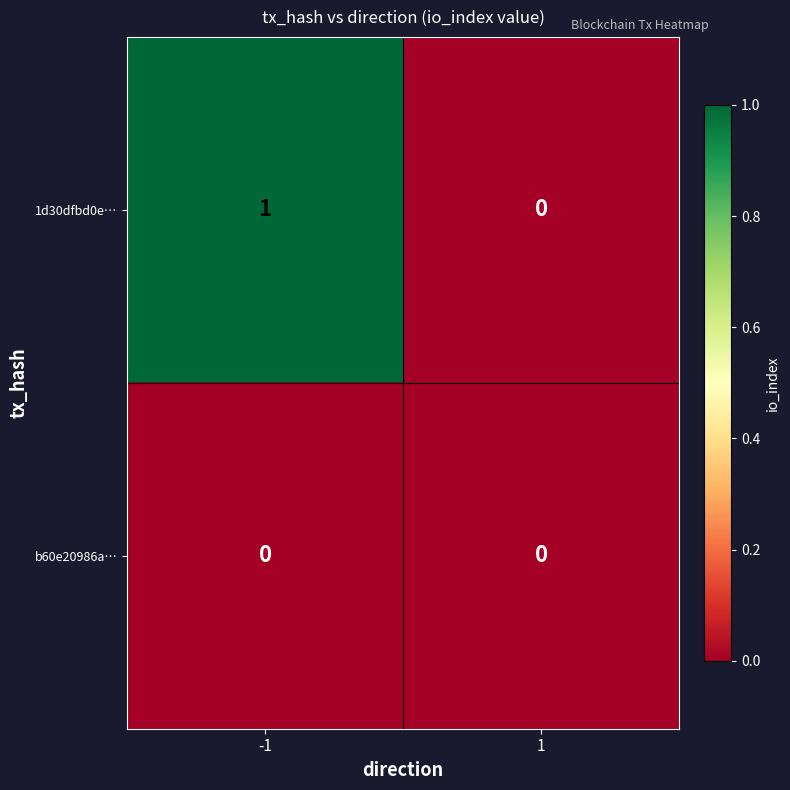

The b60e20986a… series shows 0 at 1. True or false?

True